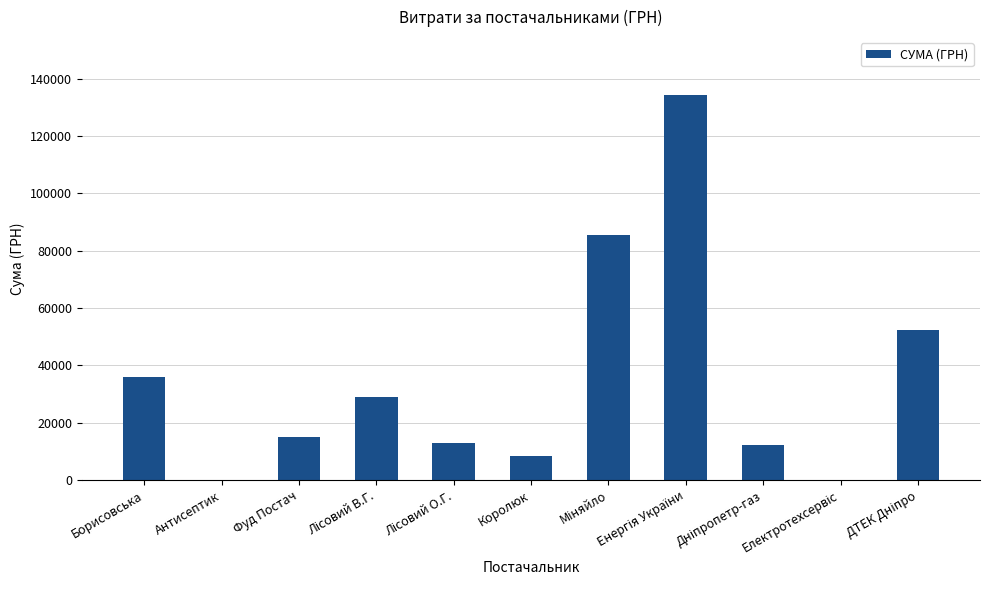

What is the maximum value shown in the chart?

134362.3